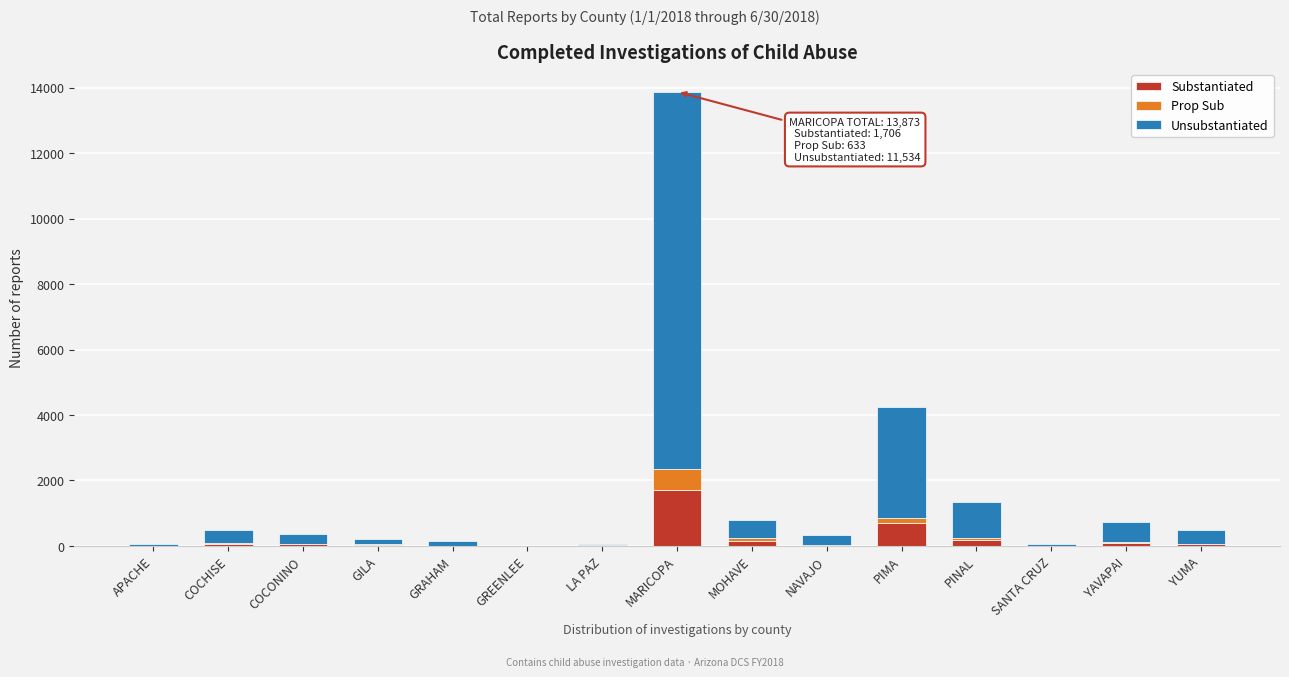

Which category has the highest value in the Substantiated series?

MARICOPA